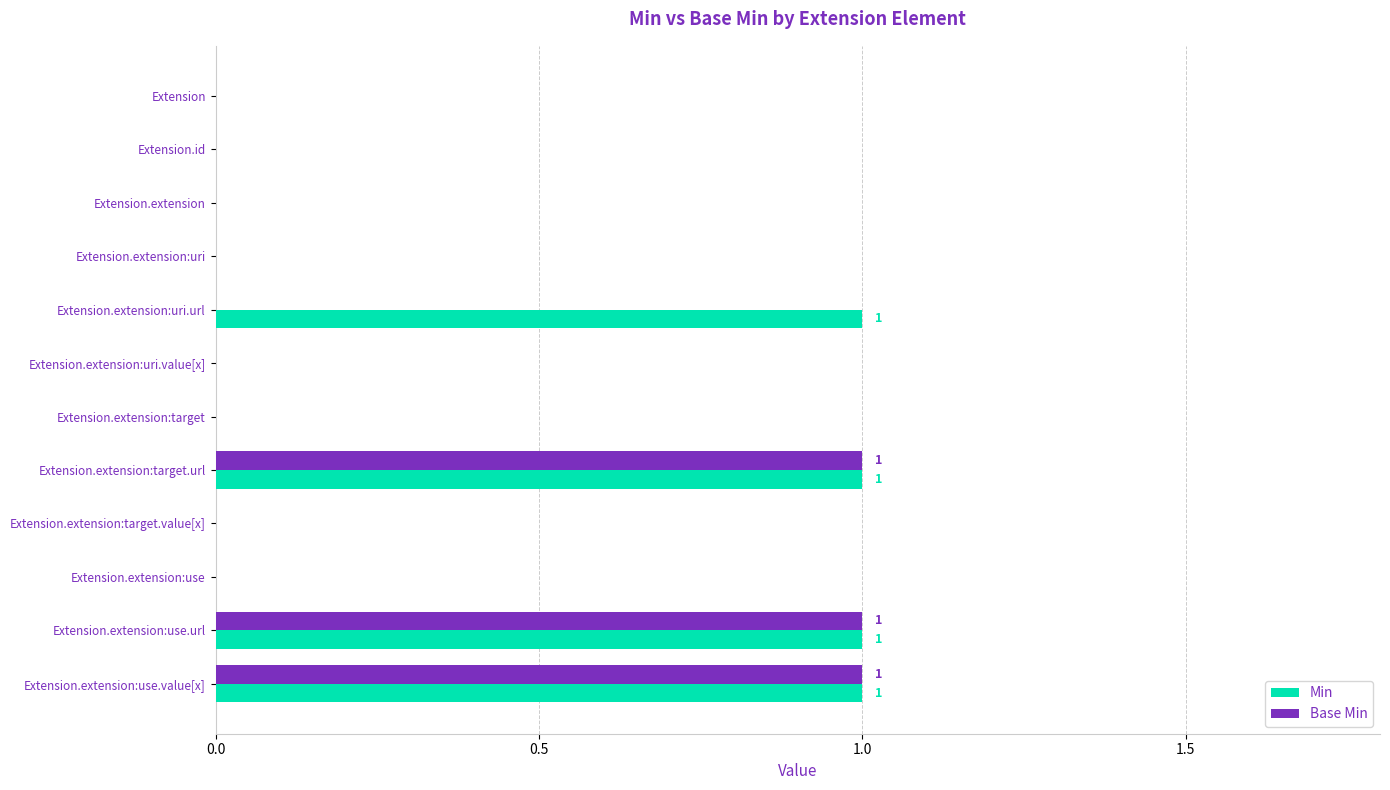

What is the highest value of the Min series?

1